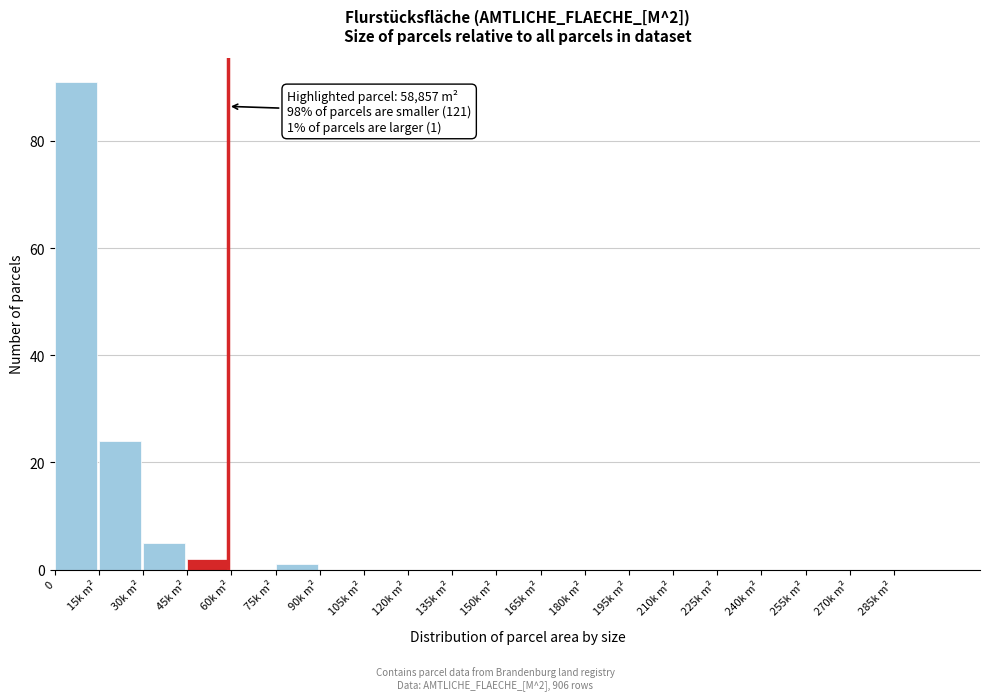

Reading left to right, what are all the values shown in this chart?

0=91	15k m²=24	30k m²=5	45k m²=2	60k m²=0	75k m²=1	90k m²=0	105k m²=0	120k m²=0	135k m²=0	150k m²=0	165k m²=0	180k m²=0	195k m²=0	210k m²=0	225k m²=0	240k m²=0	255k m²=0	270k m²=0	285k m²=0